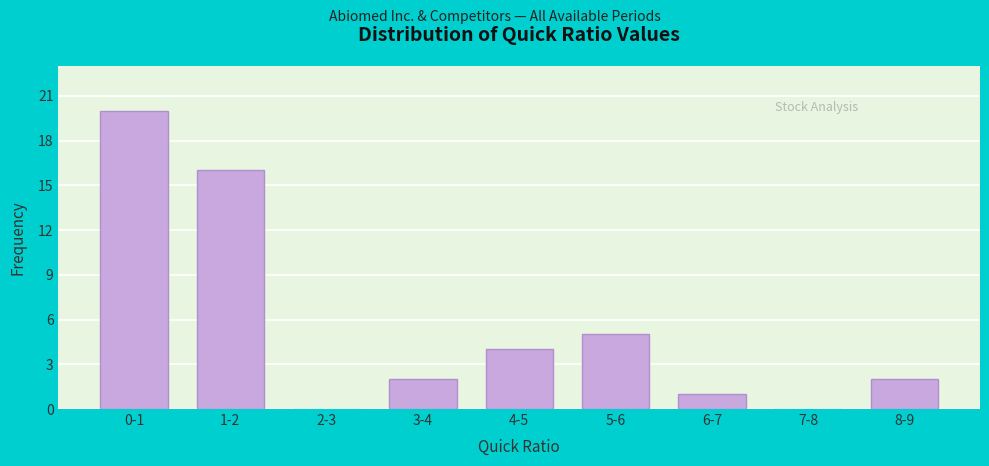

Reading left to right, list all the values displayed in this chart.

0-1=20	1-2=16	2-3=0	3-4=2	4-5=4	5-6=5	6-7=1	7-8=0	8-9=2